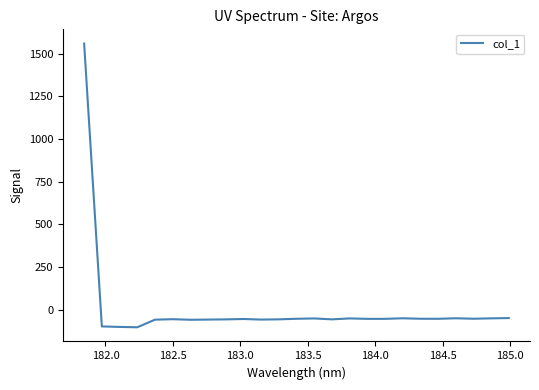

What is the sum of all values?

99.3